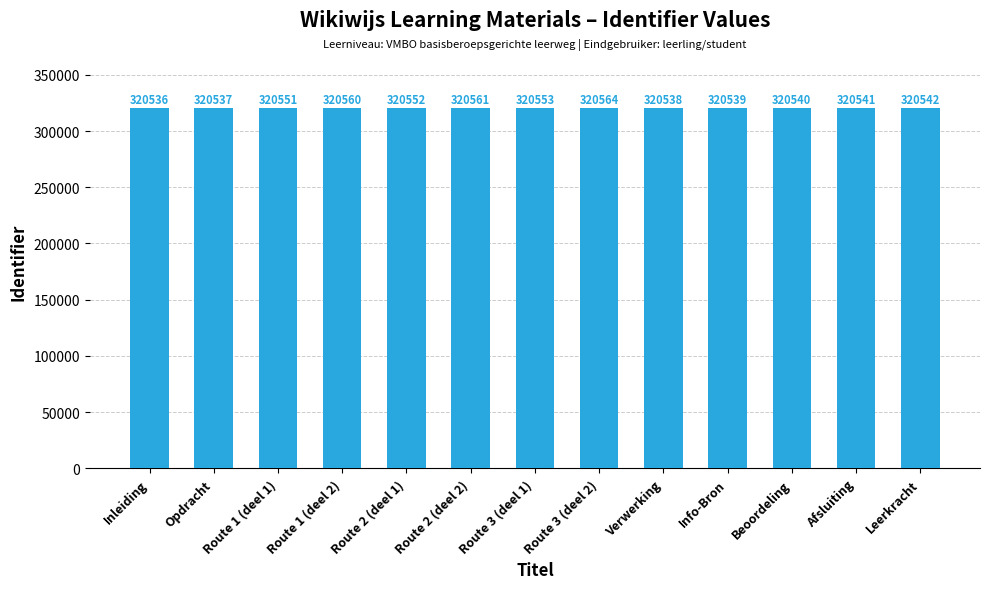

At which category does the chart reach its minimum across all series?

Inleiding